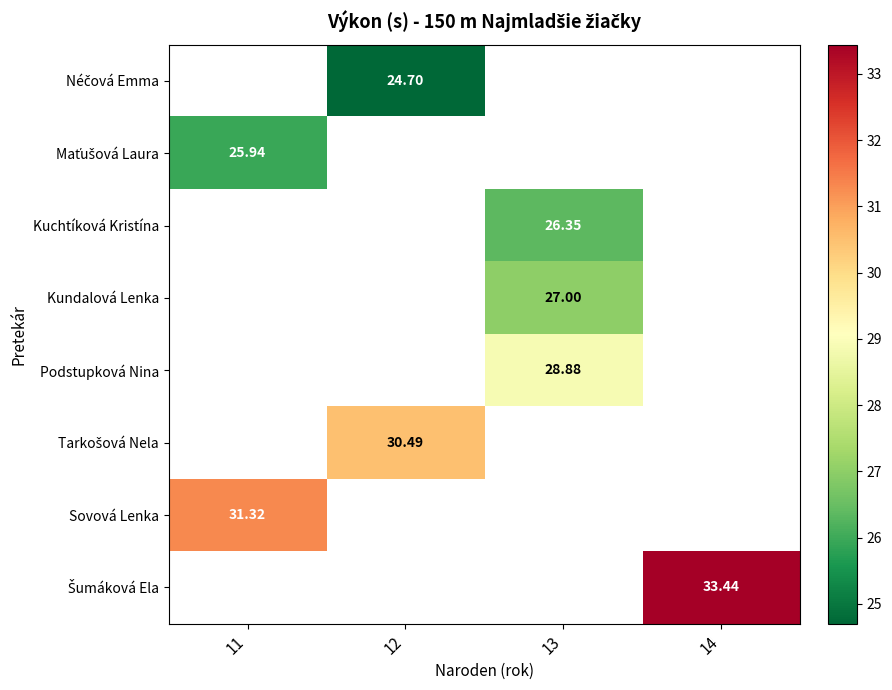

Which label corresponds to the smallest value in the chart?

12